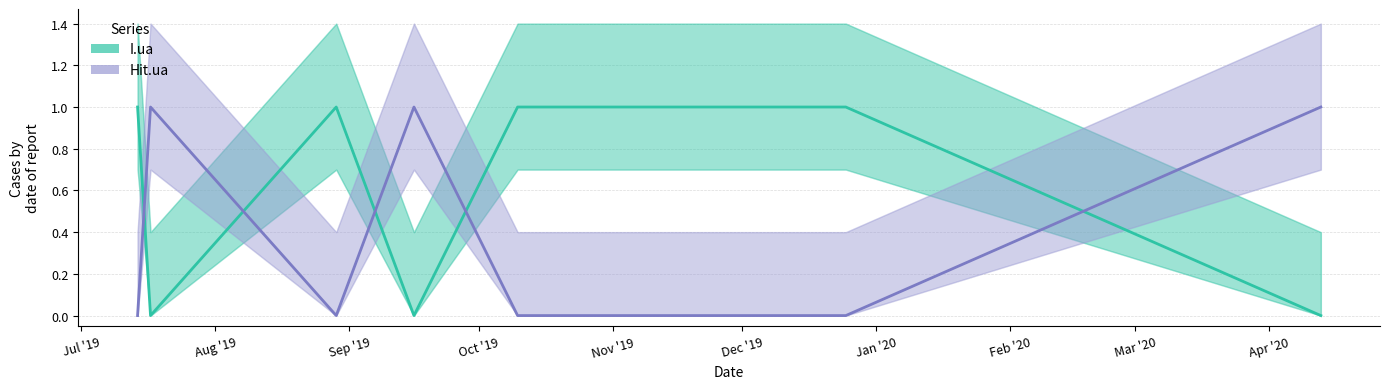

In I.ua, how many points are lower than both neighbors (excluding endpoints)?

2